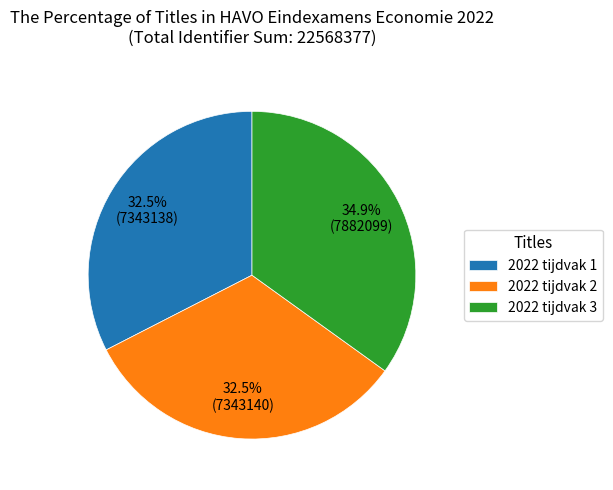

What is the ratio of the value at 2022 tijdvak 1 to the value at 2022 tijdvak 3?

0.9